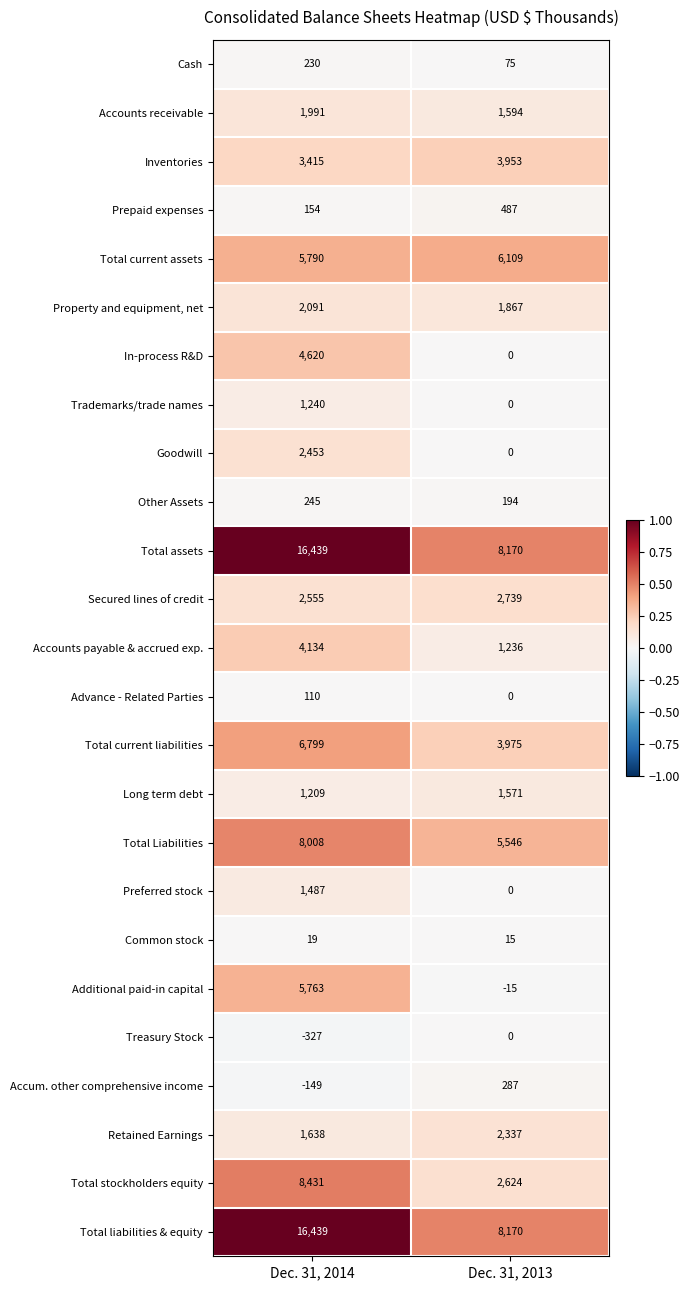

Which label corresponds to the largest value in the chart?

Dec. 31, 2014